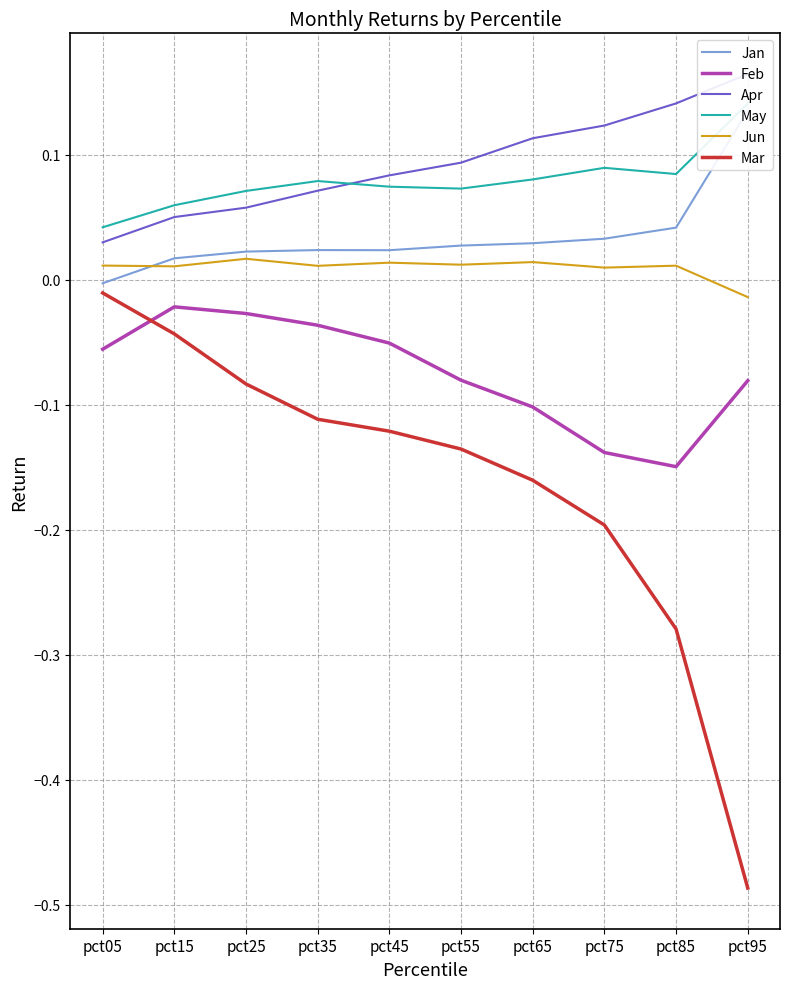

How many interior local peaks does the Jan series have?

1